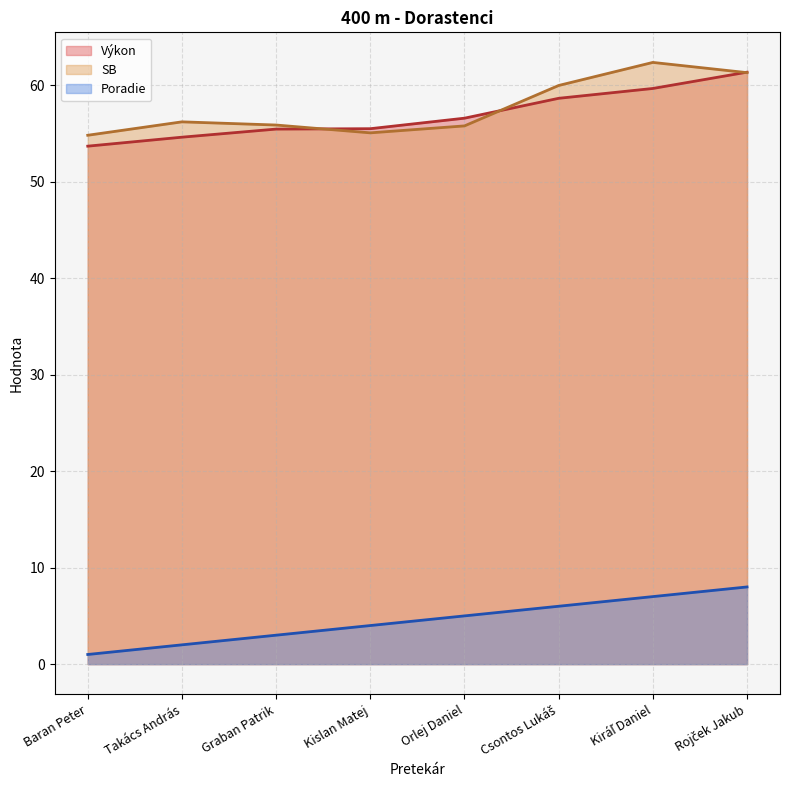

True or false: Výkon and SB intersect in this chart.

True